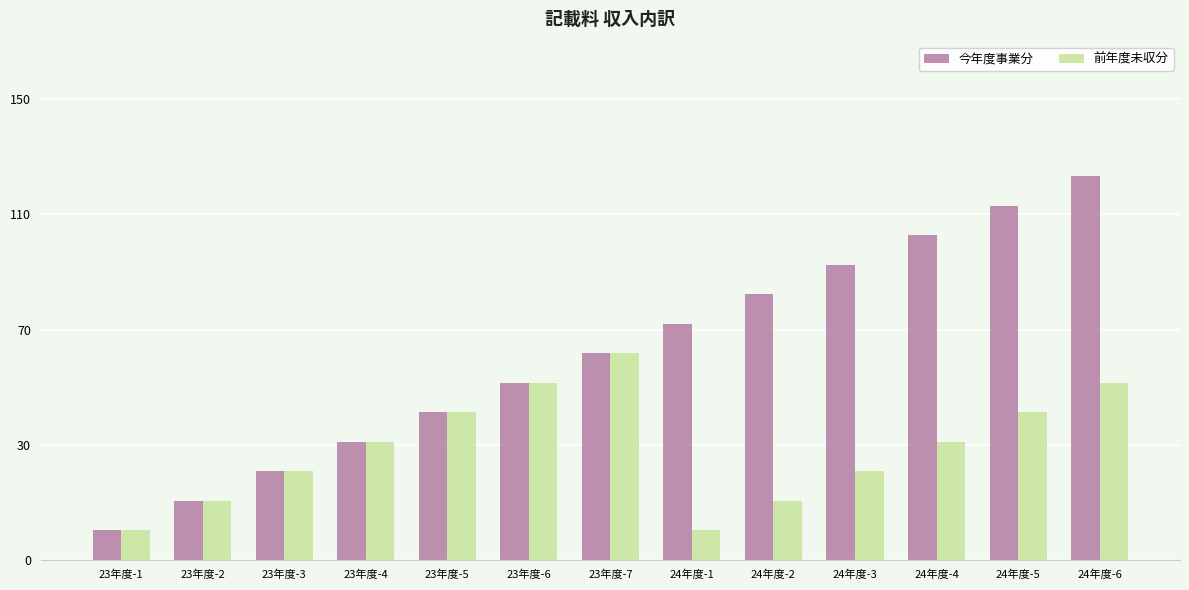

Which series has the widest spread of values?

今年度事業分